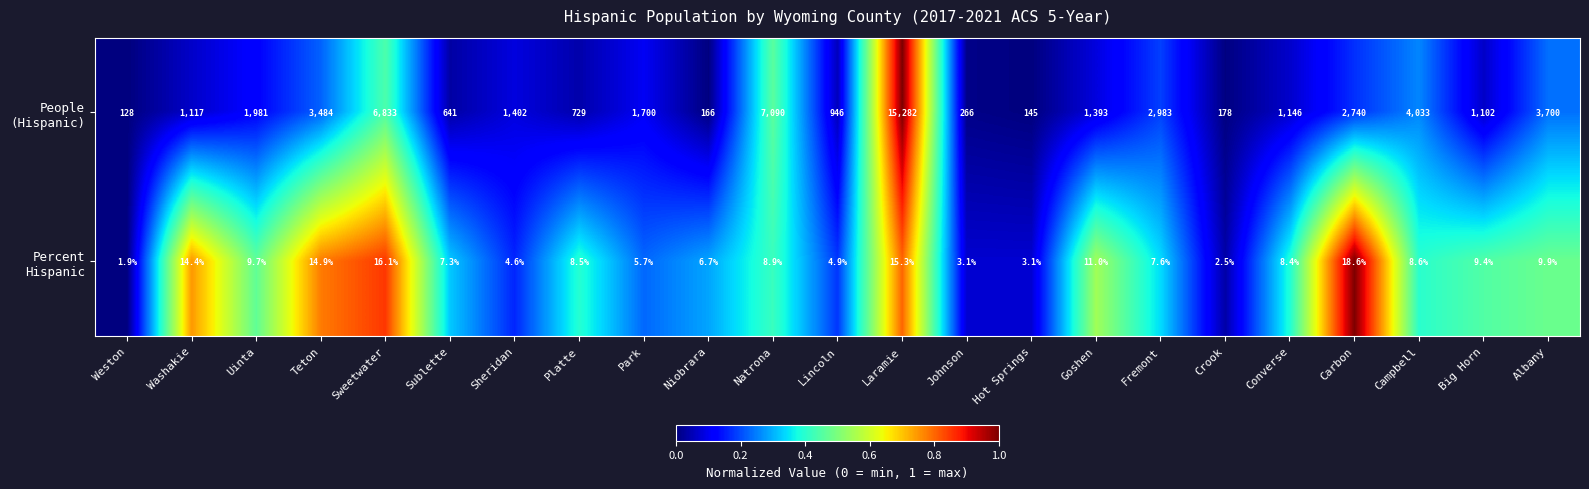

What is the total value across all series at Sweetwater?

6849.1